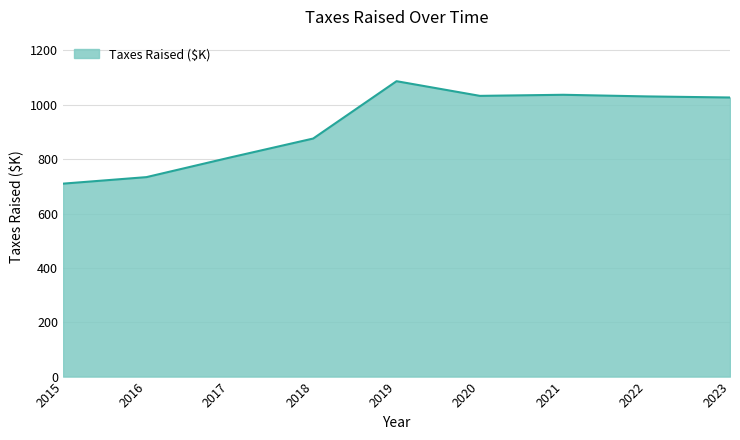

Which category has the highest value across all series?

2019